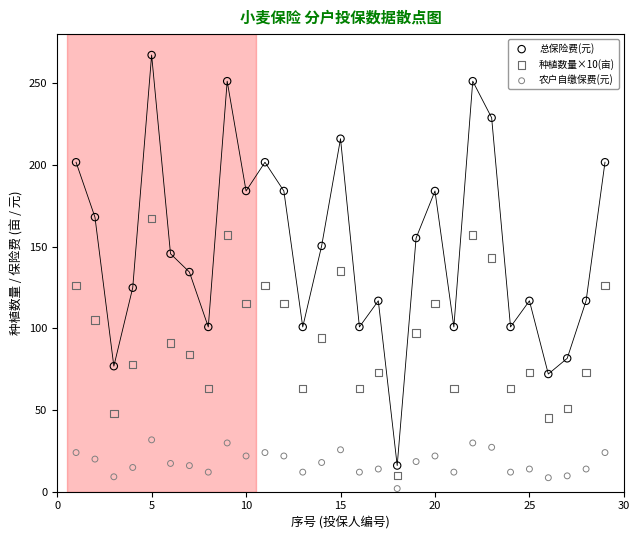

What are all the series names shown in the legend?

总保险费(元), 种植数量×10(亩), 农户自缴保费(元)